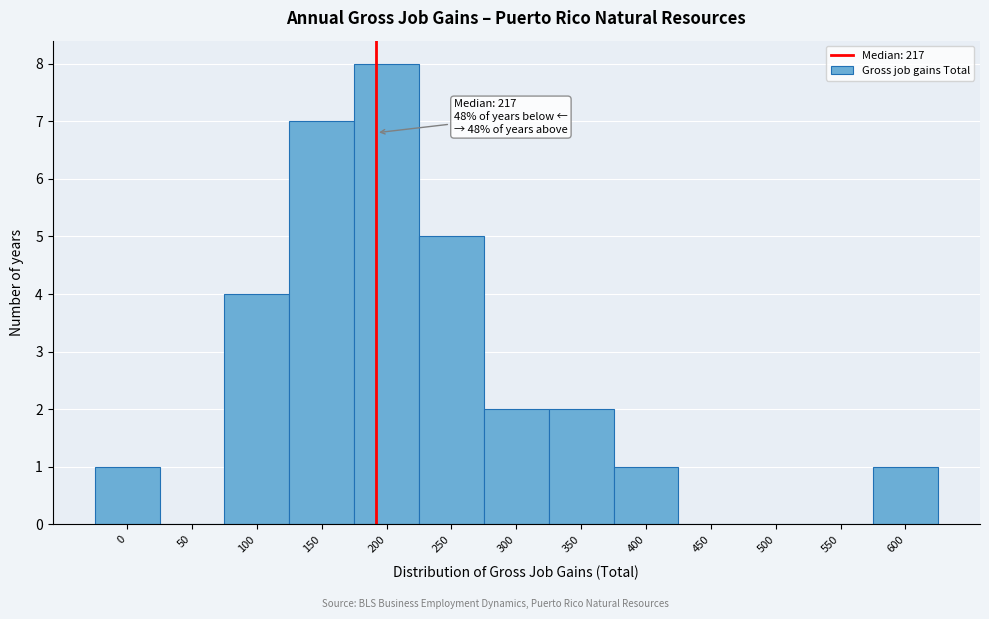

Reading left to right, extract all data points from this chart.

0=1	50=0	100=4	150=7	200=8	250=5	300=2	350=2	400=1	450=0	500=0	550=0	600=1